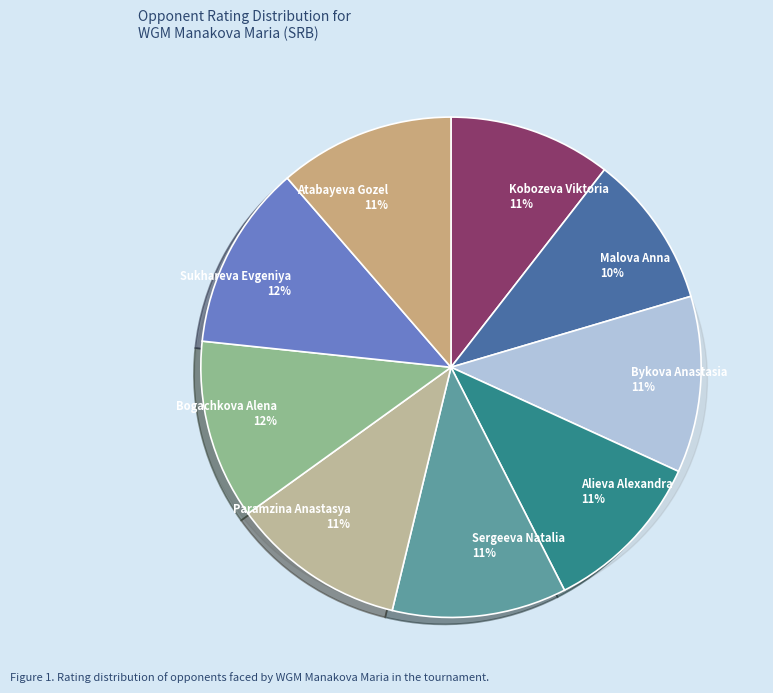

The Malova Anna slice represents 10% of the pie. True or false?

True